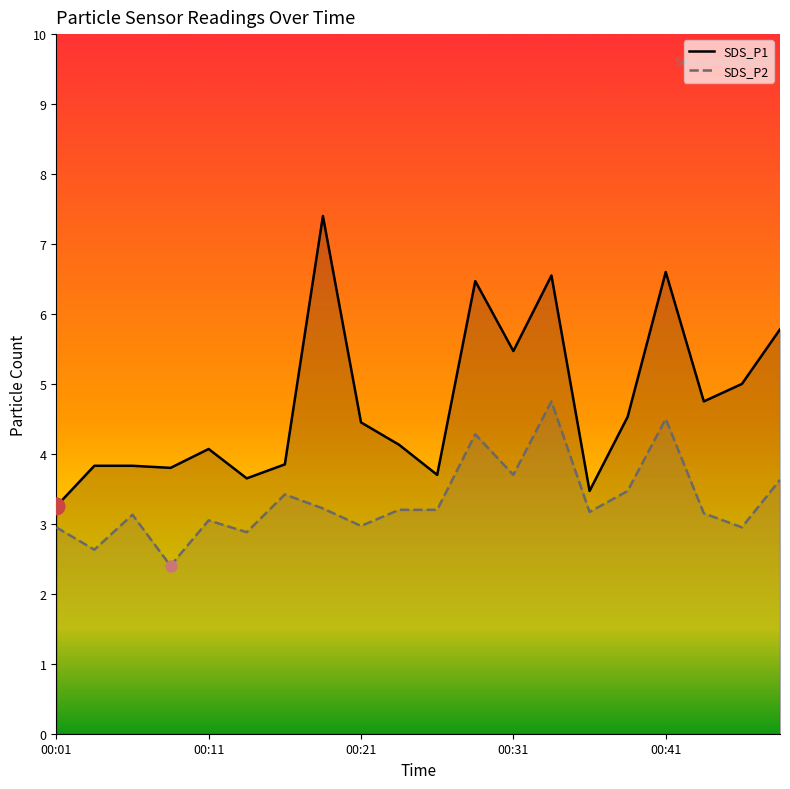

Reading left to right, what are all the values shown in this chart?

SDS_P1: 3.2	3.8	3.8	3.8	4.1	3.6	3.9	7.4	4.5	4.1	3.7	6.5	5.5	6.5	3.5	4.5	6.6	4.8	5.0	5.8
SDS_P2: 3.0	2.6	3.1	2.4	3.0	2.9	3.4	3.2	3.0	3.2	3.2	4.3	3.7	4.8	3.2	3.5	4.5	3.1	3.0	3.6